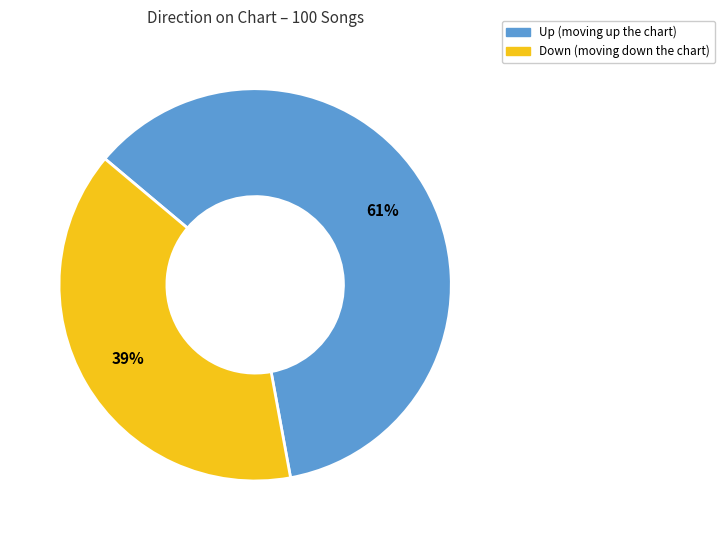

To the nearest percent, what is the difference between the largest and smallest slice percentages?

22%